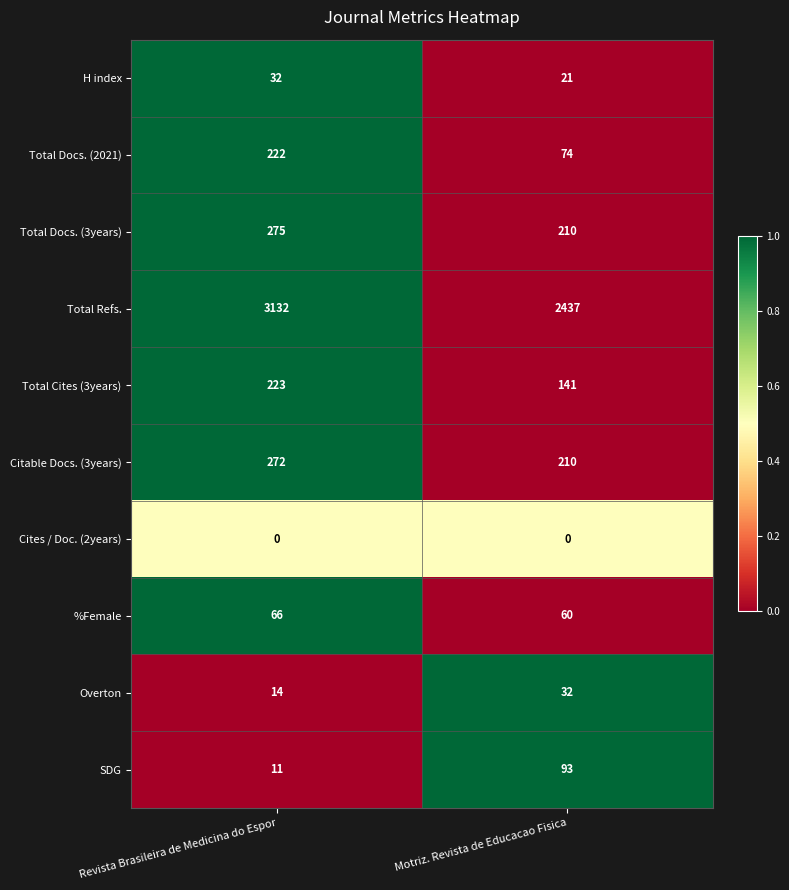

What is the difference between the Total Cites (3years) values at Revista Brasileira de Medicina do Espor and Motriz. Revista de Educacao Fisica?

82